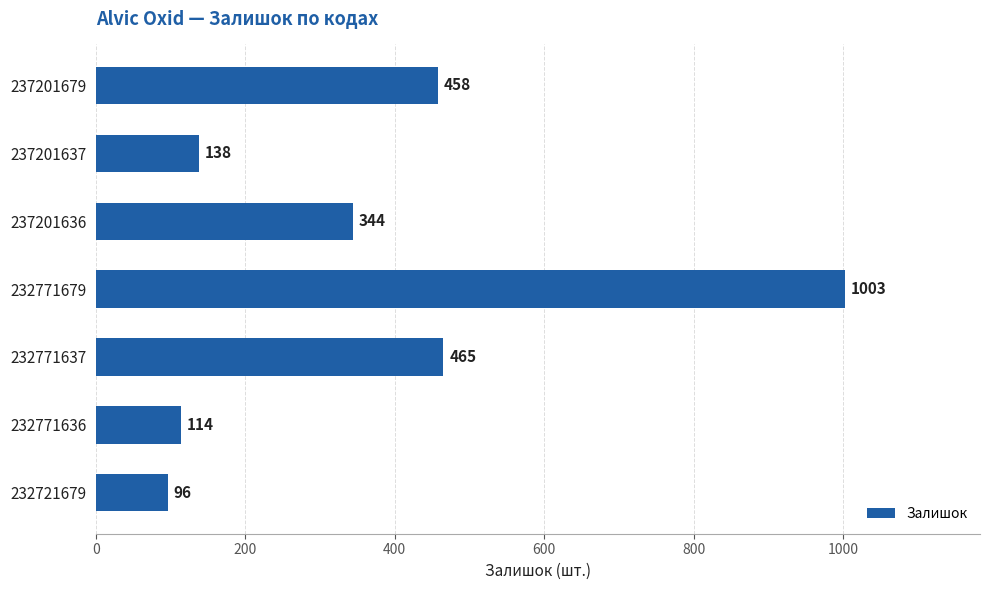

True or false: the data shows 96 at 232721679.

True